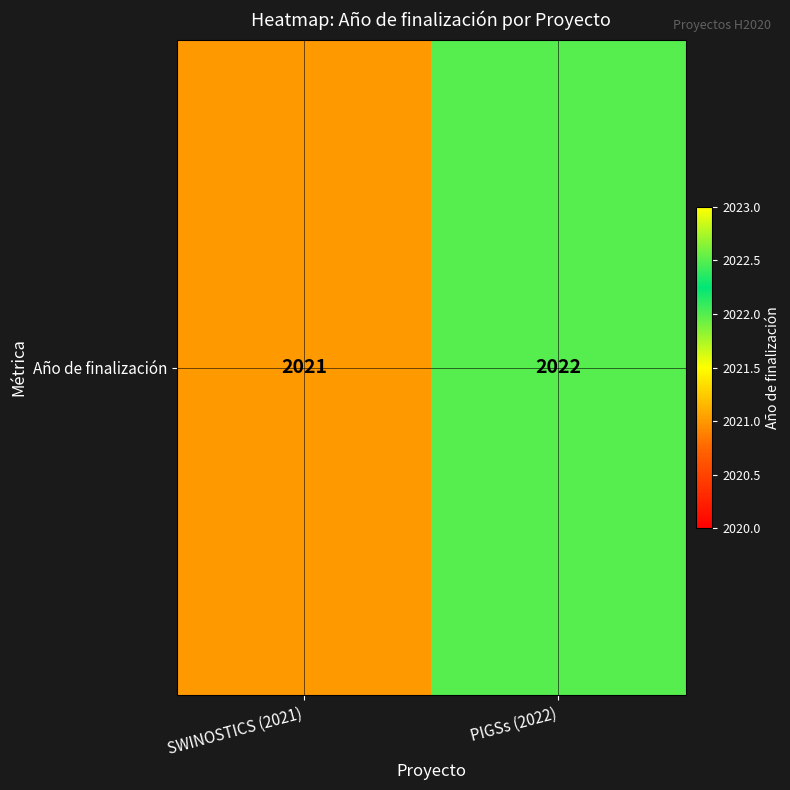

The value at SWINOSTICS (2021) is 2021. True or false?

True